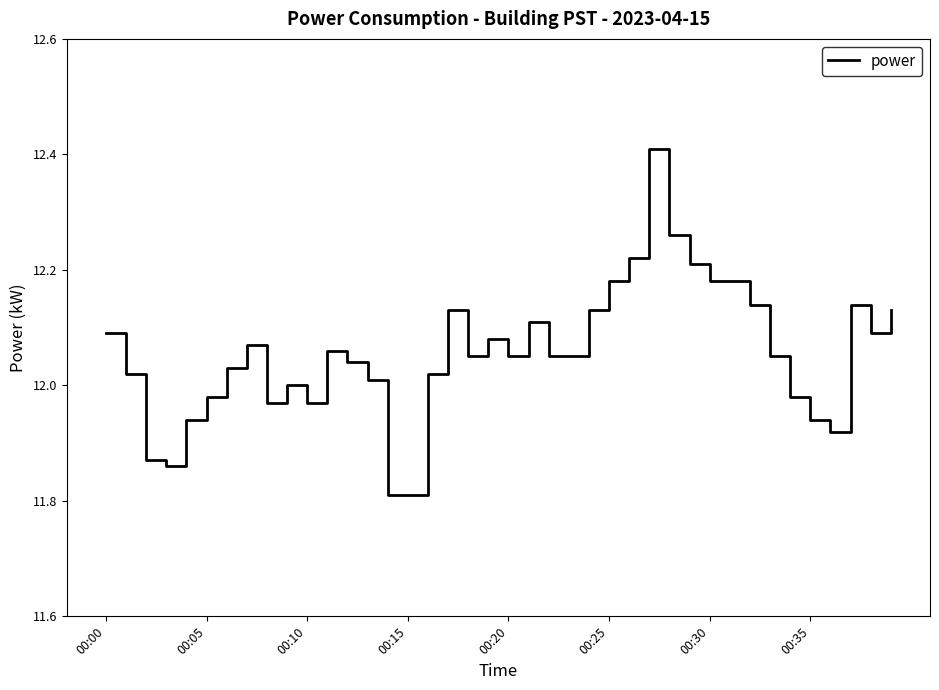

What is the maximum value shown in the chart?

12.4